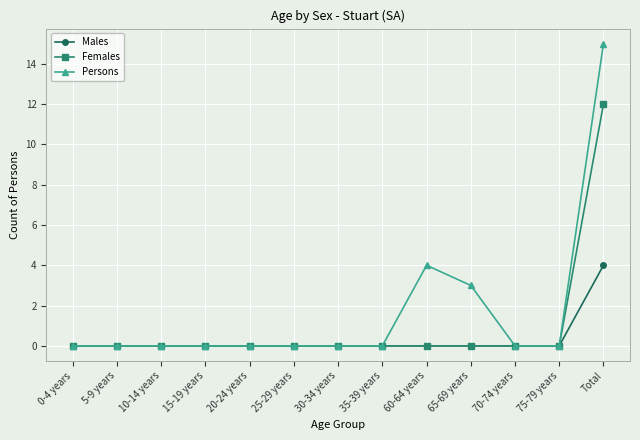

What is the total value across all series at 60-64 years?

4